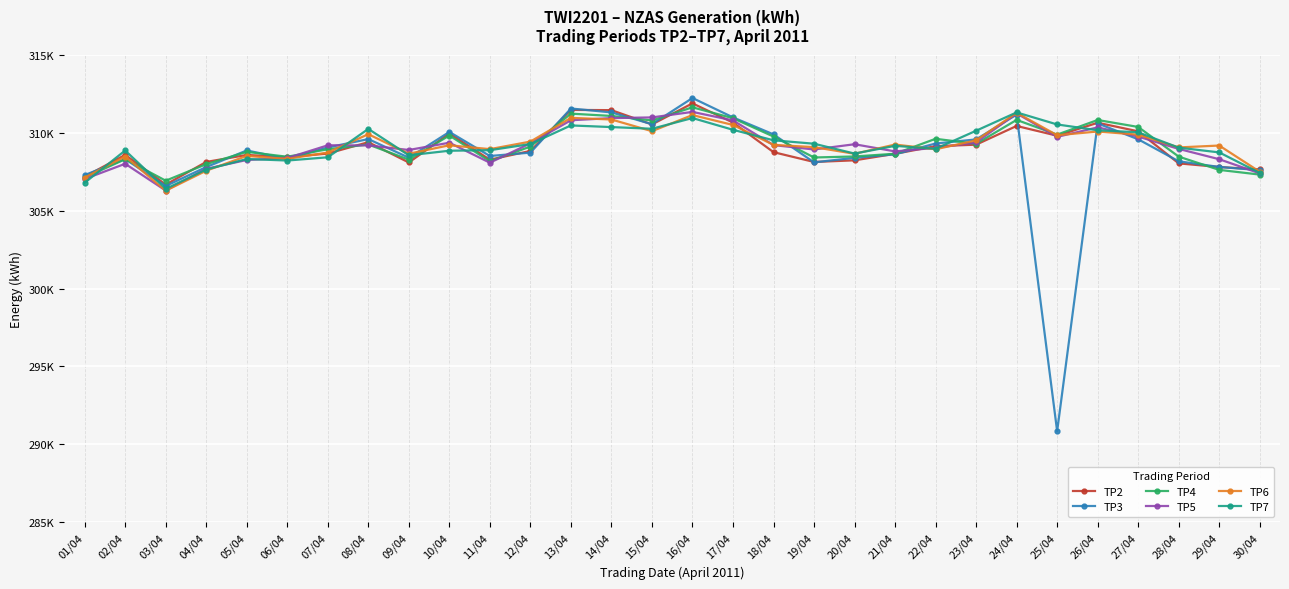

Is the value of TP2 at 12/04 greater than the value of TP4 at 10/04?

No